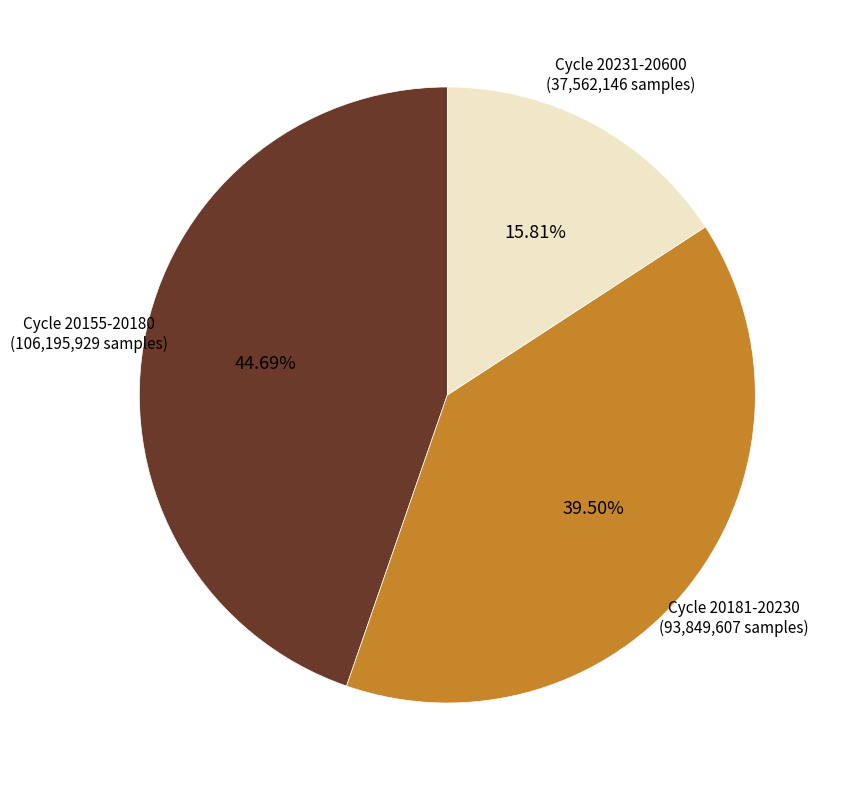

Is there any slice that represents more than half of the pie?

No